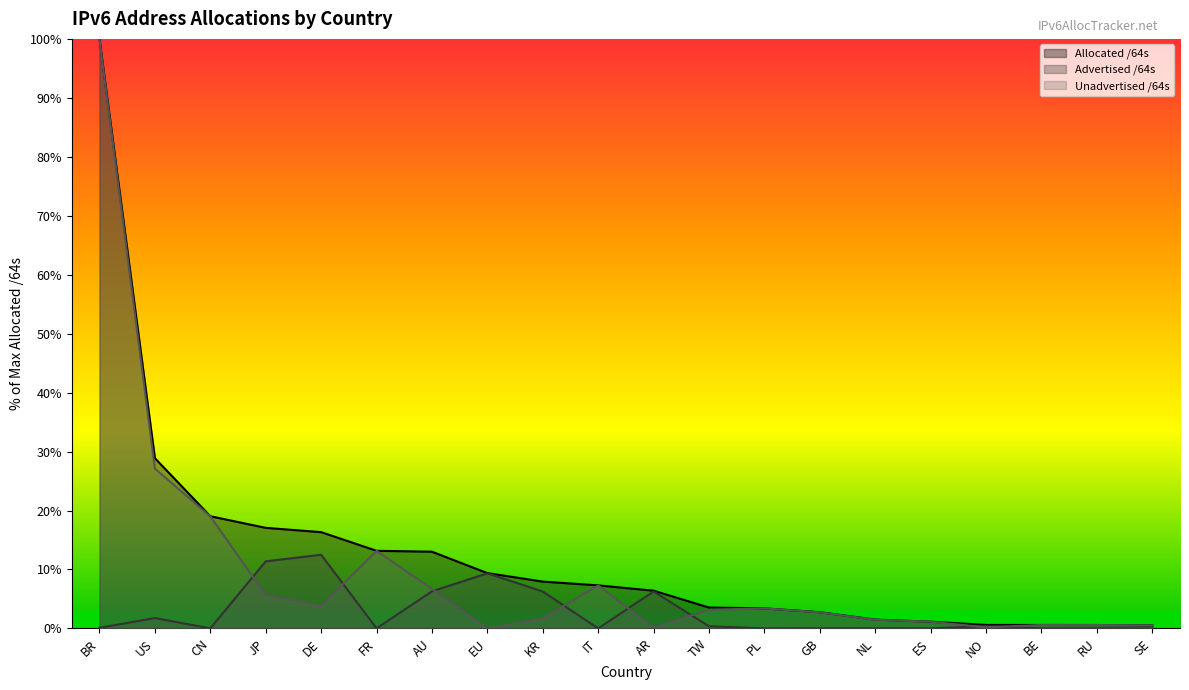

In Advertised /64s, how many points are higher than both neighbors (excluding endpoints)?

6